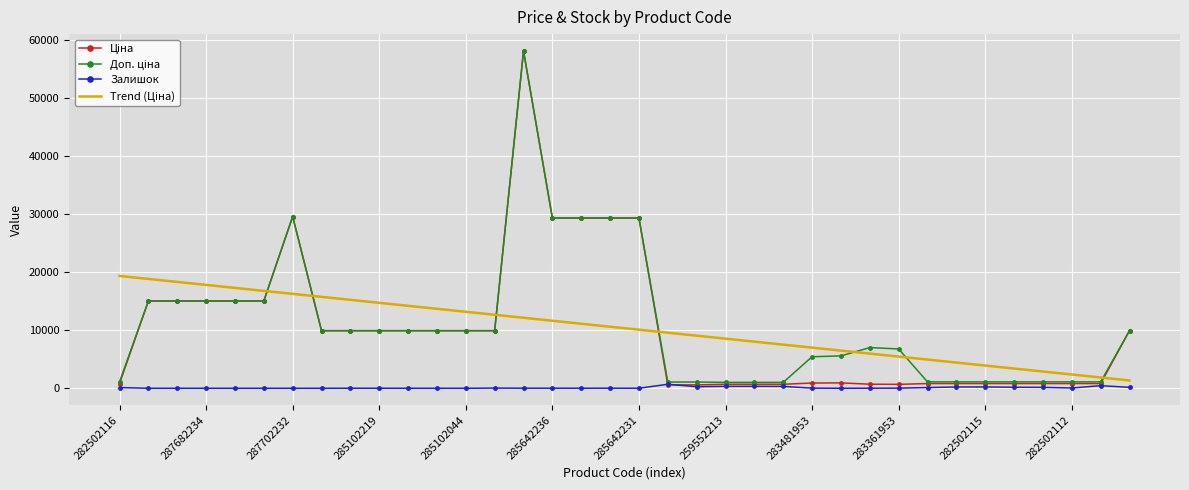

What is the maximum value shown in the chart?

58037.0